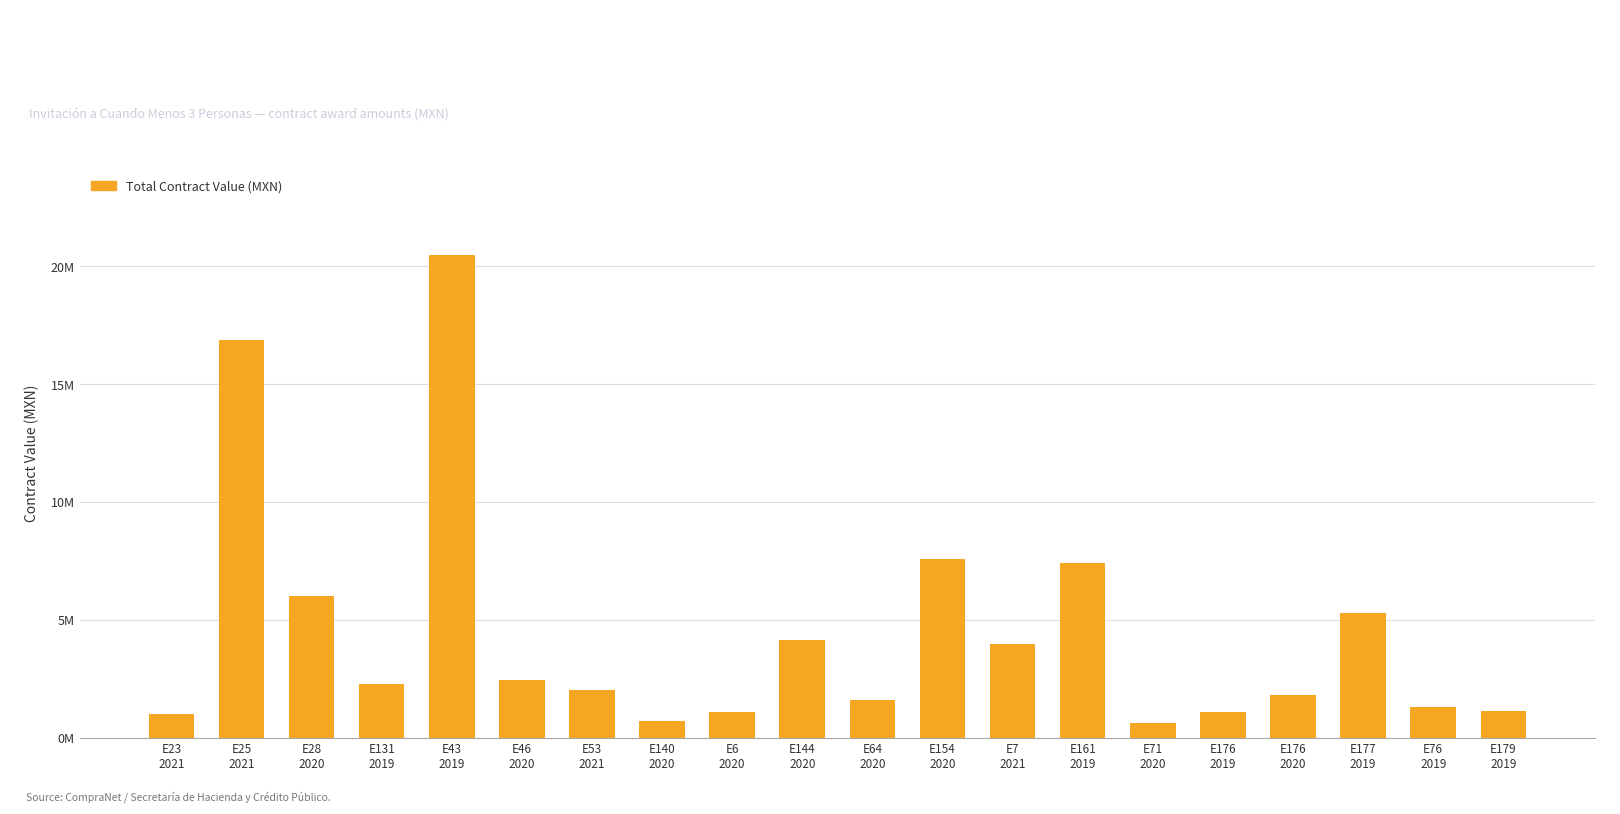

What is the label of the 12th bar from the left?

E154
2020